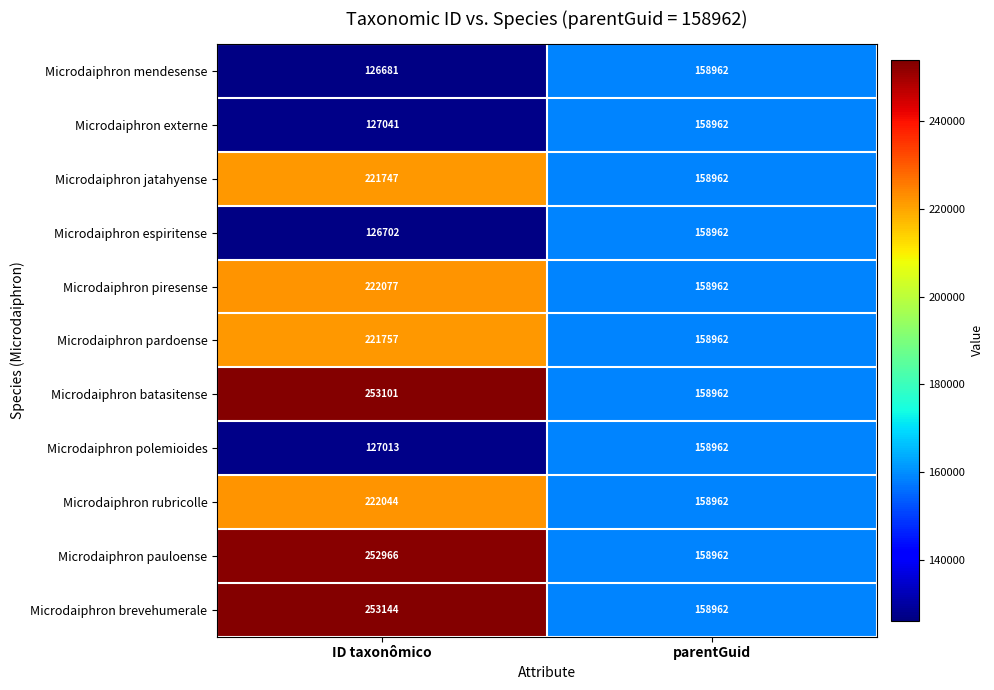

The value of Microdaiphron rubricolle at parentGuid is 158962. True or false?

True